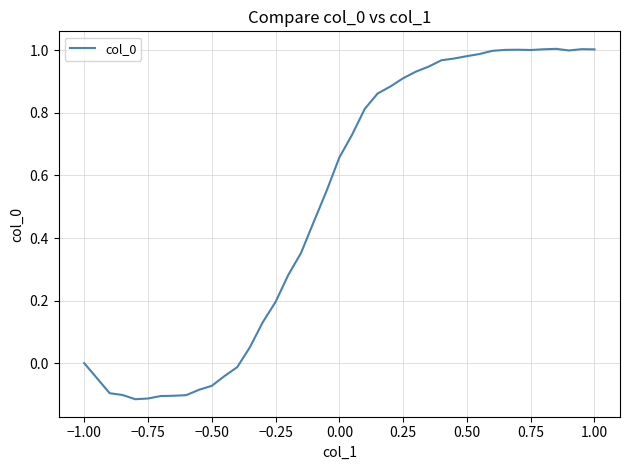

How many interior local valleys (lower than both neighbors) does the data have?

3